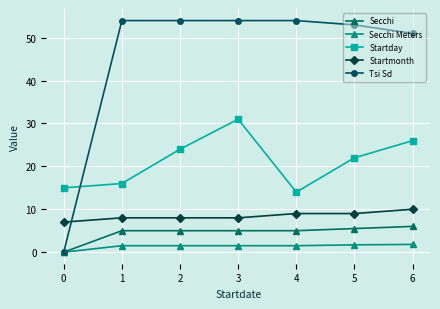

What are all the series names shown in the legend?

Secchi, Secchi Meters, Startday, Startmonth, Tsi Sd